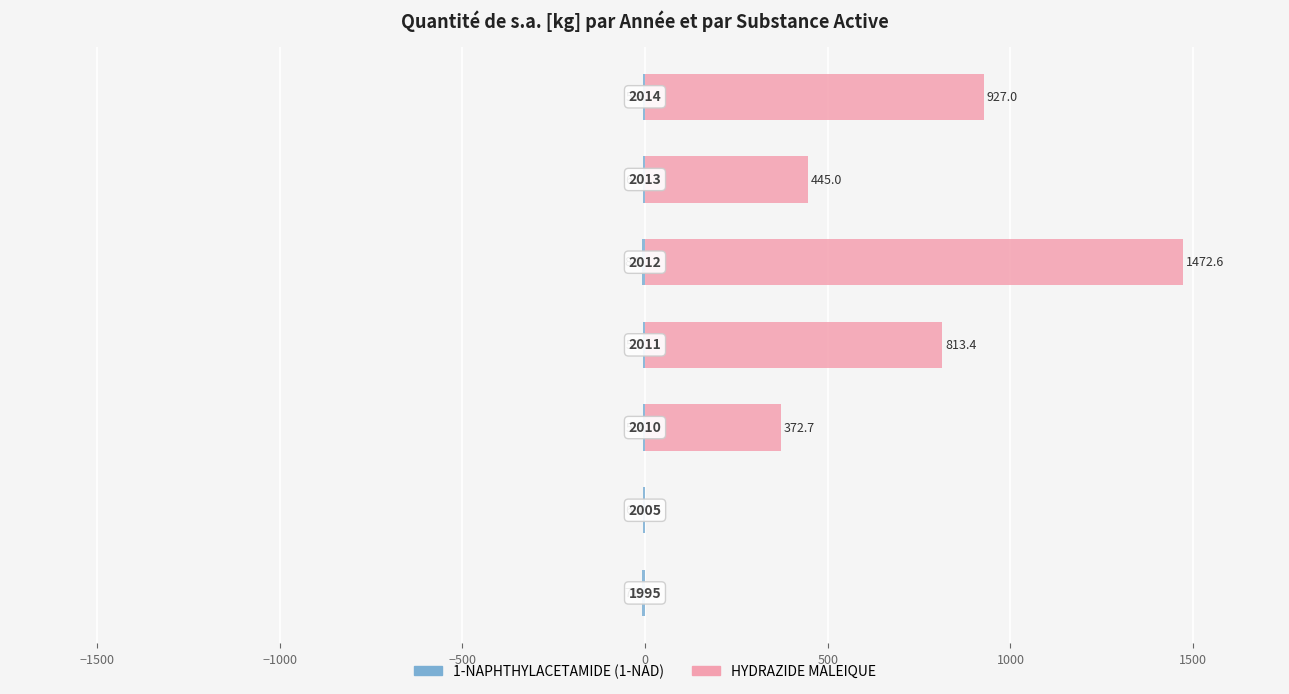

How many groups of bars are there?

7